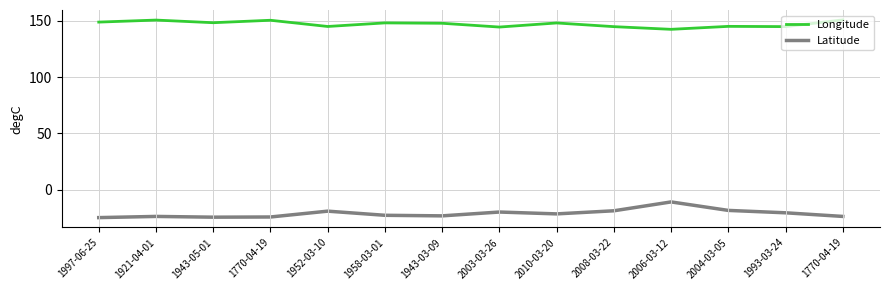

Does the chart display data point markers on the line(s)?

No